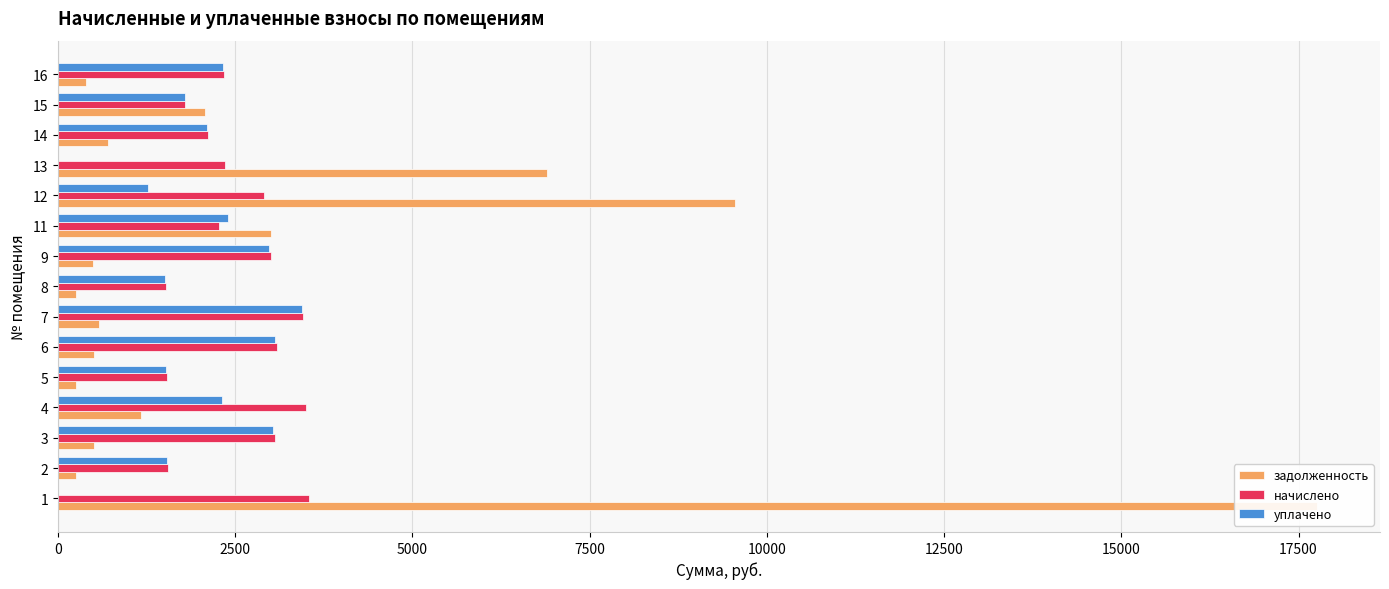

Reading left to right, transcribe all the data shown in this chart.

задолженность: 17761.0	258.5	509.8	1169.3	256.3	514.8	577.4	254.2	500.4	3005.1	9556.5	6897.4	707.0	2081.7	391.7
начислено: 3546.7	1550.9	3058.6	3507.8	1537.9	3088.8	3464.6	1525.0	3002.4	2281.0	2911.7	2363.0	2121.1	1792.8	2350.1
уплачено: 0.0	1540.1	3037.3	2314.2	1527.2	3067.3	3440.6	1514.4	2981.6	2400.0	1272.2	0.0	2106.5	1800.0	2333.8